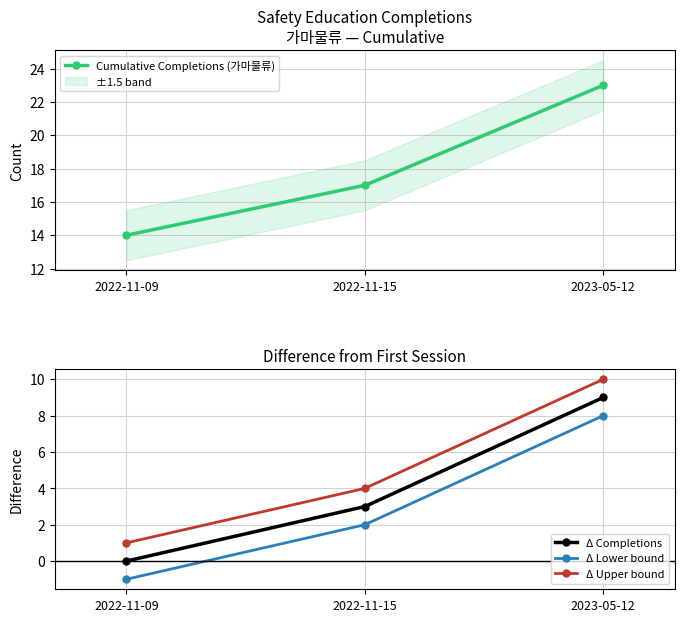

At which category is the sum across all series the highest?

2023-05-12